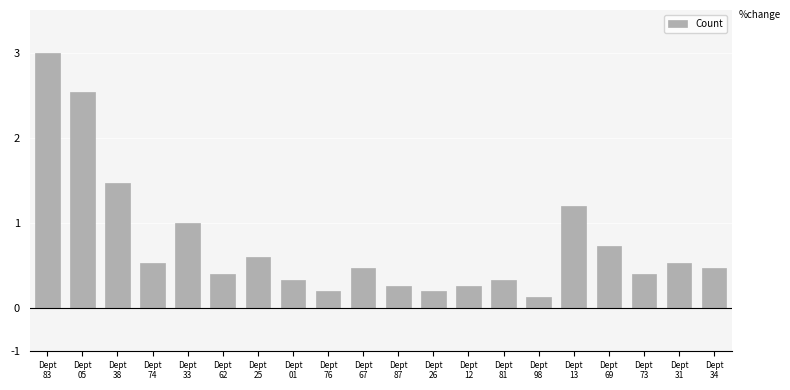

Are the bars horizontal?

No